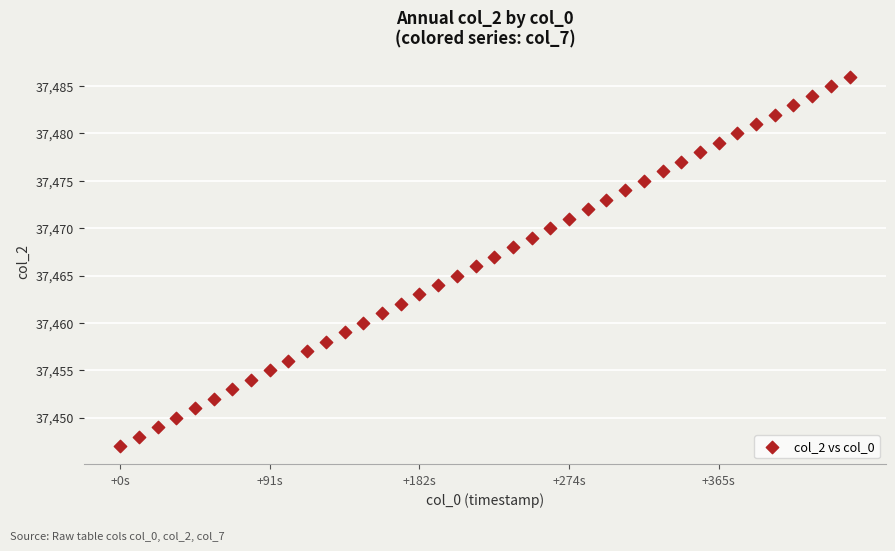

What is the range of Y values (max minus min)?

39